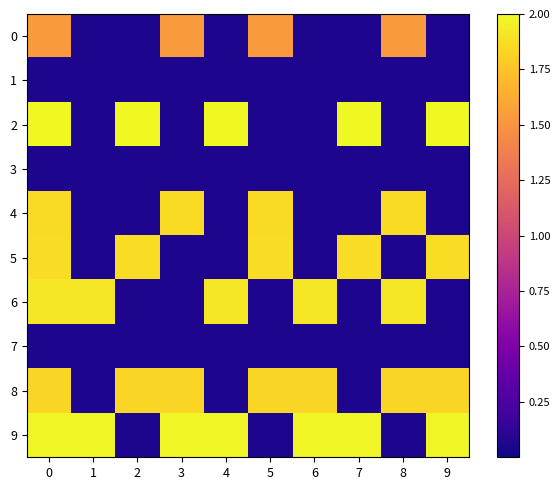

What is the maximum value shown in the chart?

2.0